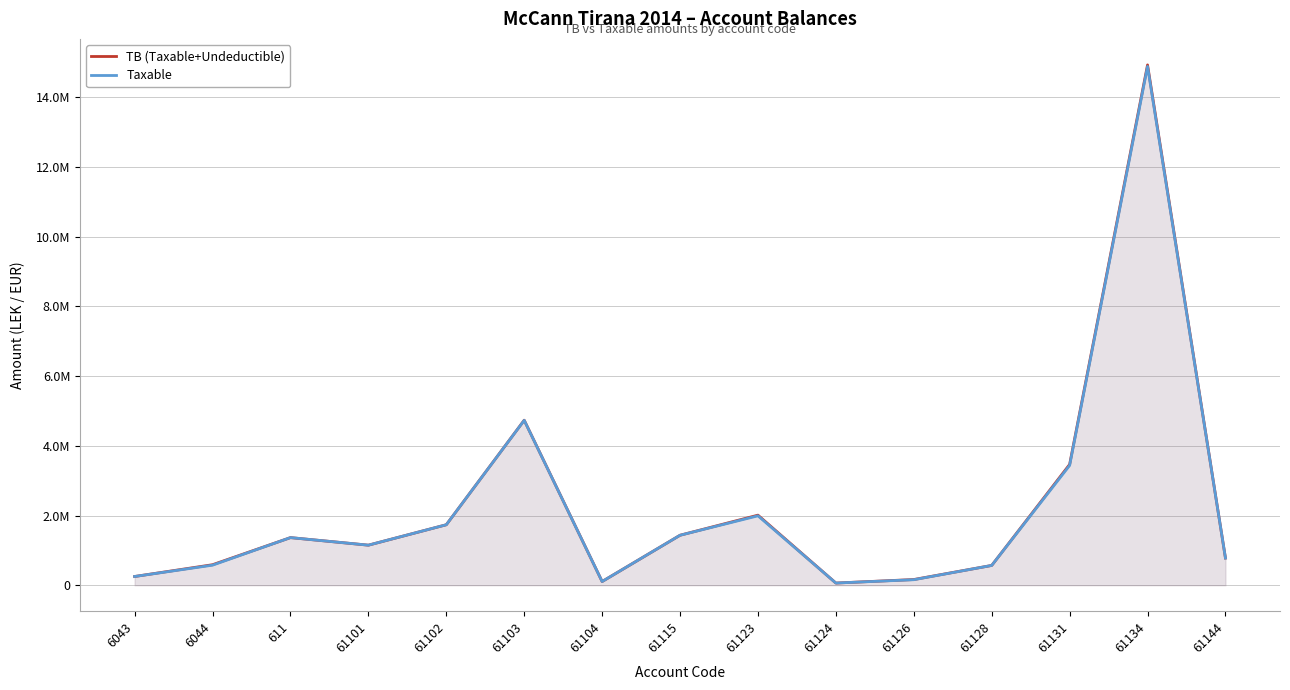

How many interior local peaks does the TB (Taxable+Undeductible) series have?

4